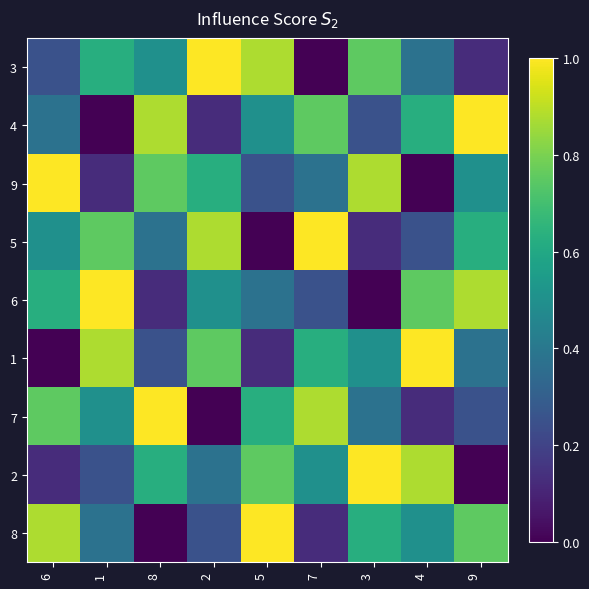

Count the number of categories in the chart.

9